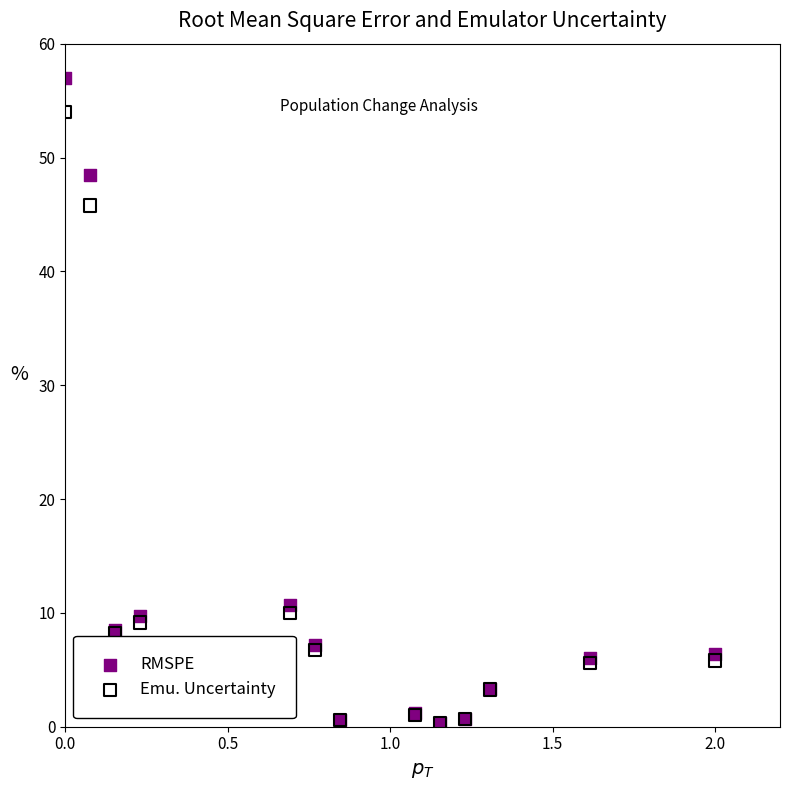

What are all the series names shown in the legend?

RMSPE, Emu. Uncertainty